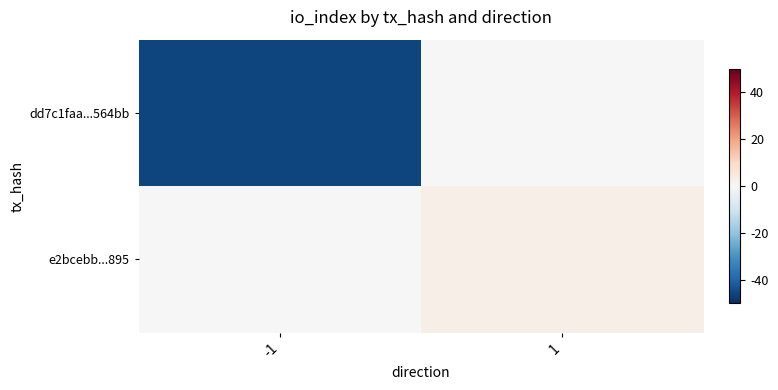

Between -1 and 1, which is larger?

1